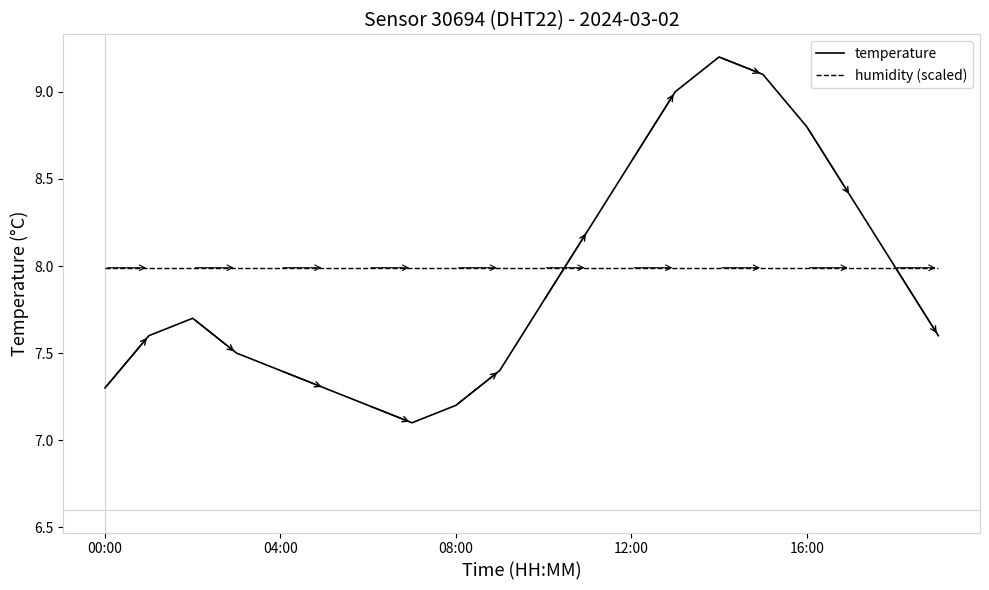

Is this an area chart (filled region under the line)?

No